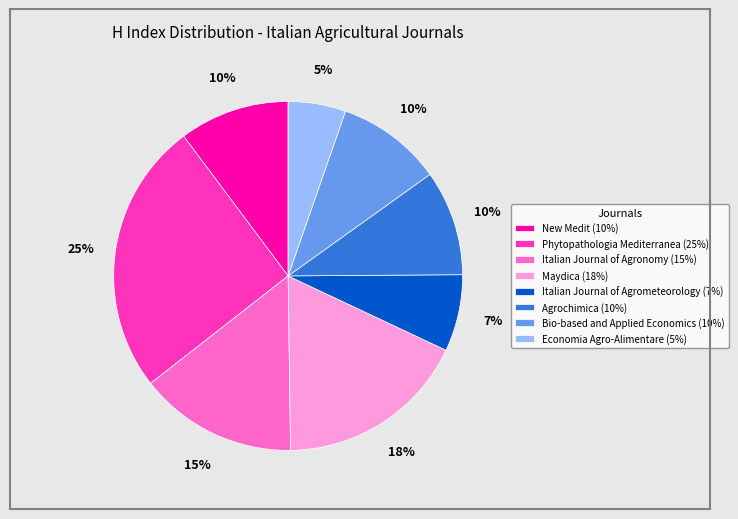

Which has a higher value, Italian Journal of Agronomy (15%) or Agrochimica (10%)?

Italian Journal of Agronomy (15%)